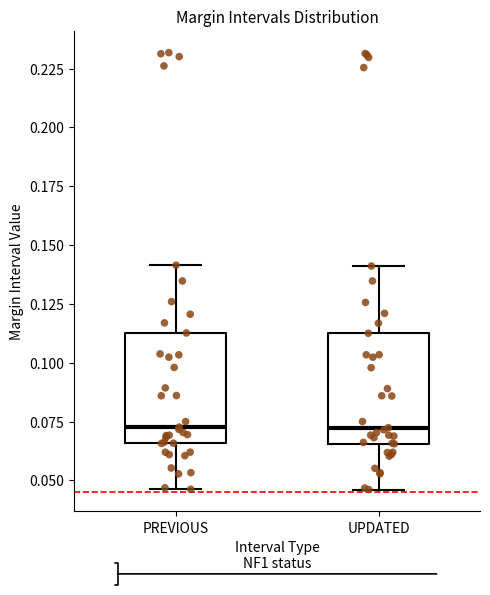

Reading left to right, transcribe this box plot: for each box, give where its median line is, the range the box spans, and where its two whiskers end, as read against the y-axis. The values are not printed on the chart, so give them approximately, as read against the axis.

PREVIOUS: median 0.075, box 0.065 to 0.115, whiskers 0.045 to 0.140
UPDATED: median 0.070, box 0.065 to 0.115, whiskers 0.045 to 0.140